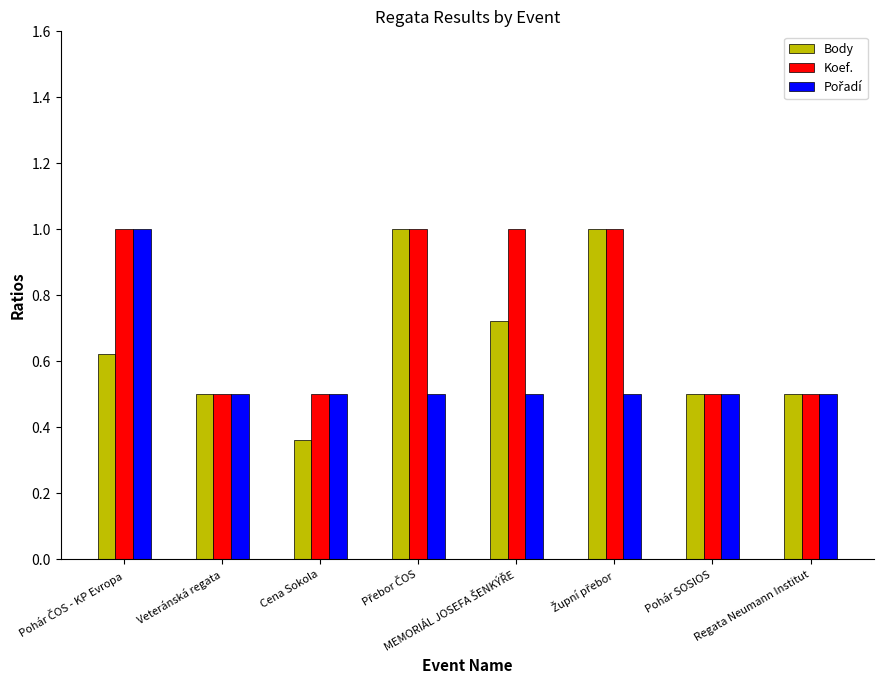

What is the sum of all Koef. values?

6.0